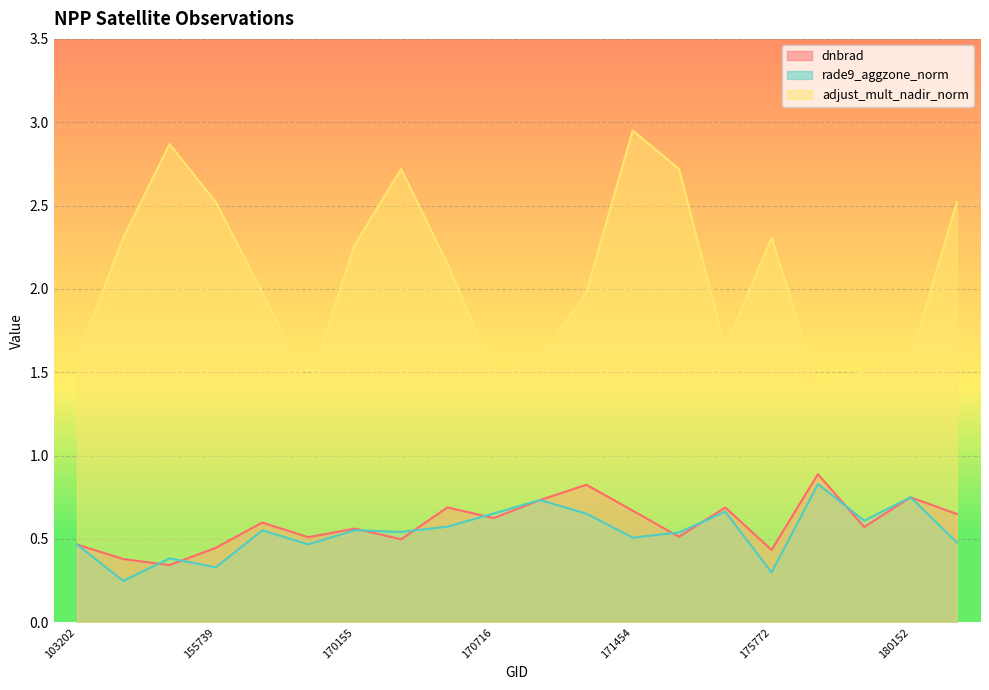

What are all the series names shown in the legend?

dnbrad, rade9_aggzone_norm, adjust_mult_nadir_norm